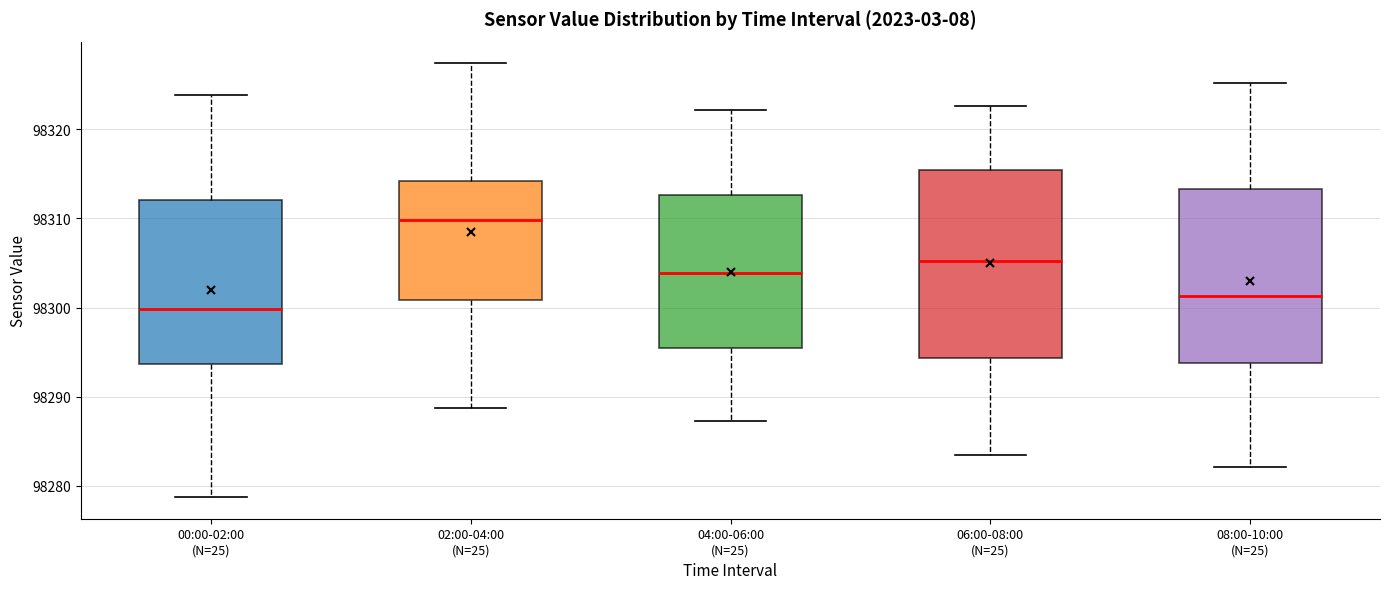

Reading left to right, transcribe this box plot: for each box, give where its median line is, the range the box spans, and where its two whiskers end, as read against the y-axis. The values are not printed on the chart, so give them approximately, as read against the axis.

00:00-02:00 (N=25): median 98300, box 98294 to 98312, whiskers 98279 to 98324
02:00-04:00 (N=25): median 98310, box 98301 to 98314, whiskers 98289 to 98327
04:00-06:00 (N=25): median 98304, box 98295 to 98313, whiskers 98287 to 98322
06:00-08:00 (N=25): median 98305, box 98294 to 98315, whiskers 98283 to 98323
08:00-10:00 (N=25): median 98301, box 98294 to 98313, whiskers 98282 to 98325